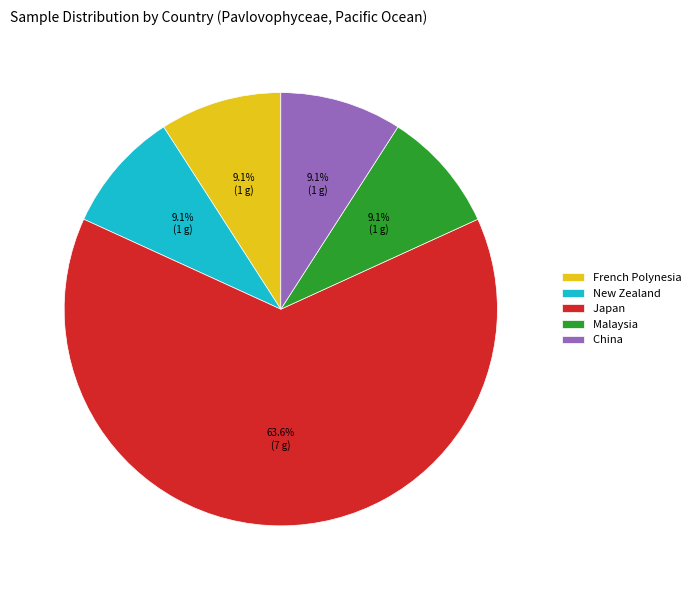

Which category has the biggest portion of the pie?

Japan